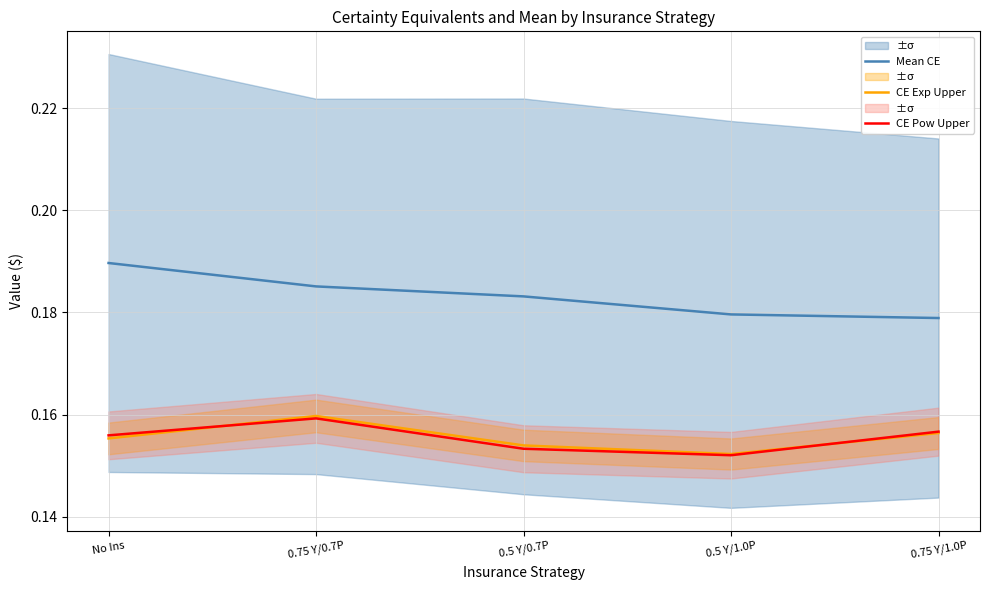

What is the label of the 1st point from the right?

0.75 Y/1.0P